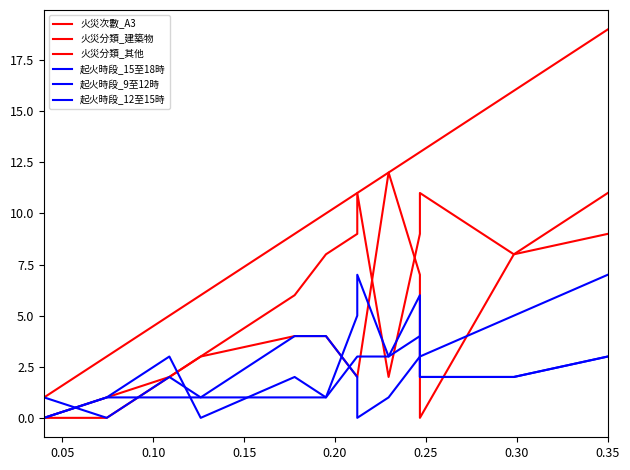

Which series has the largest range (max minus min)?

火災次數_A3